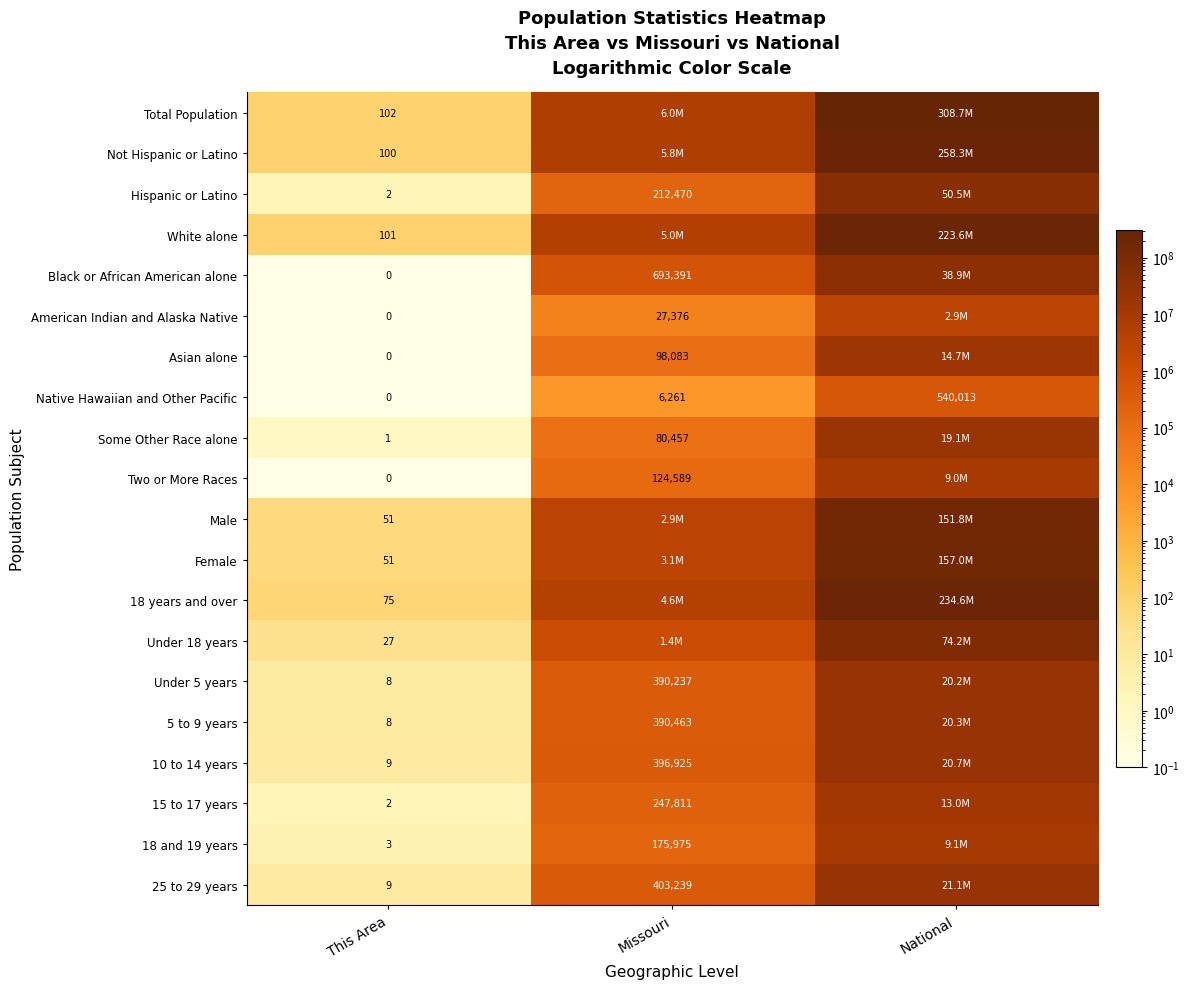

The 15 to 17 years series shows 341886 at Missouri. True or false?

False